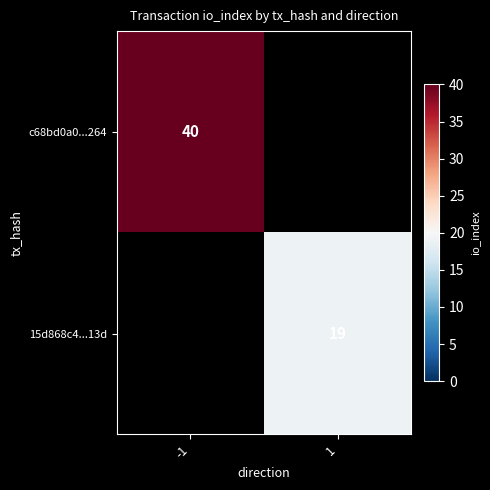

Is it true that 15d868c4...13d equals 19 at 1?

True